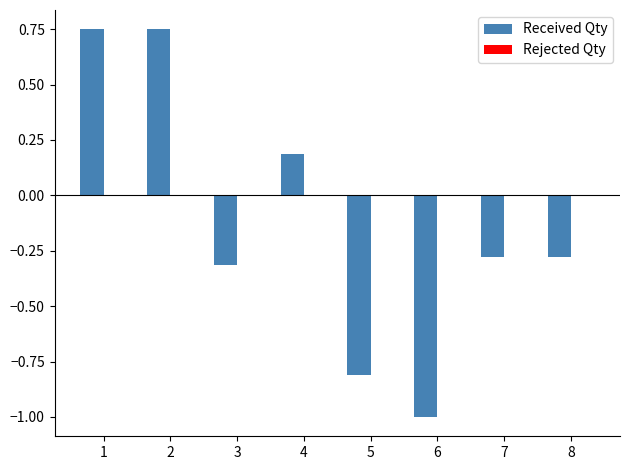

Between 6 and 7, which series saw the biggest shift?

Received Qty